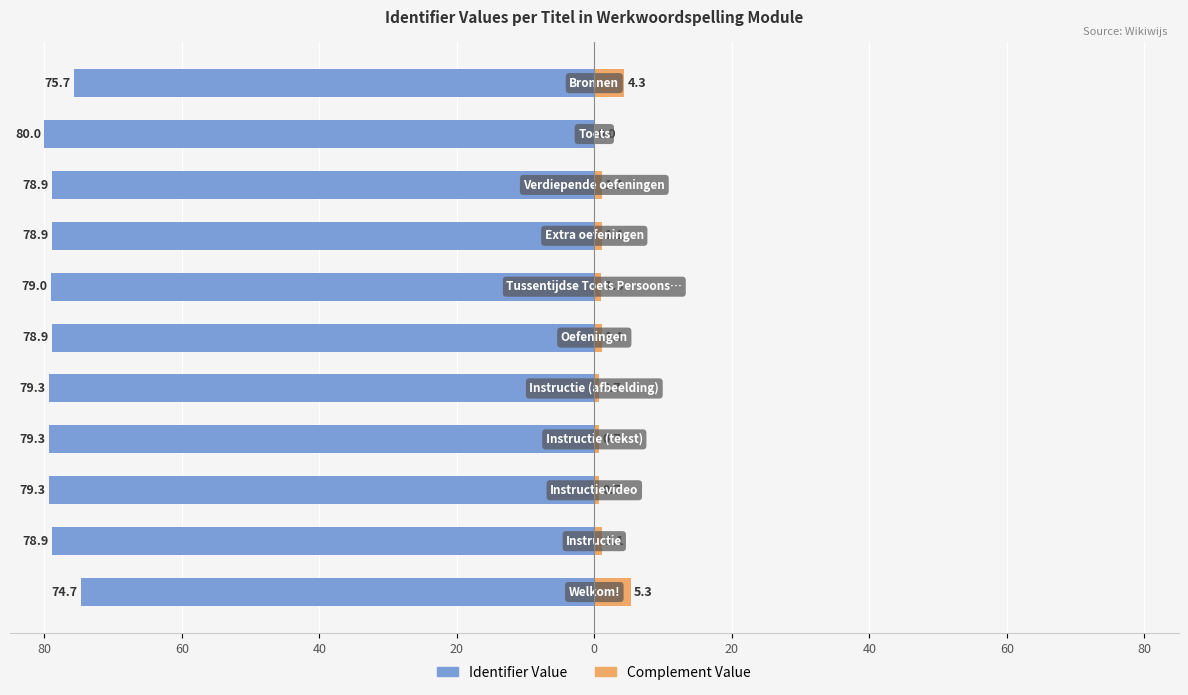

How many groups of bars are there?

11